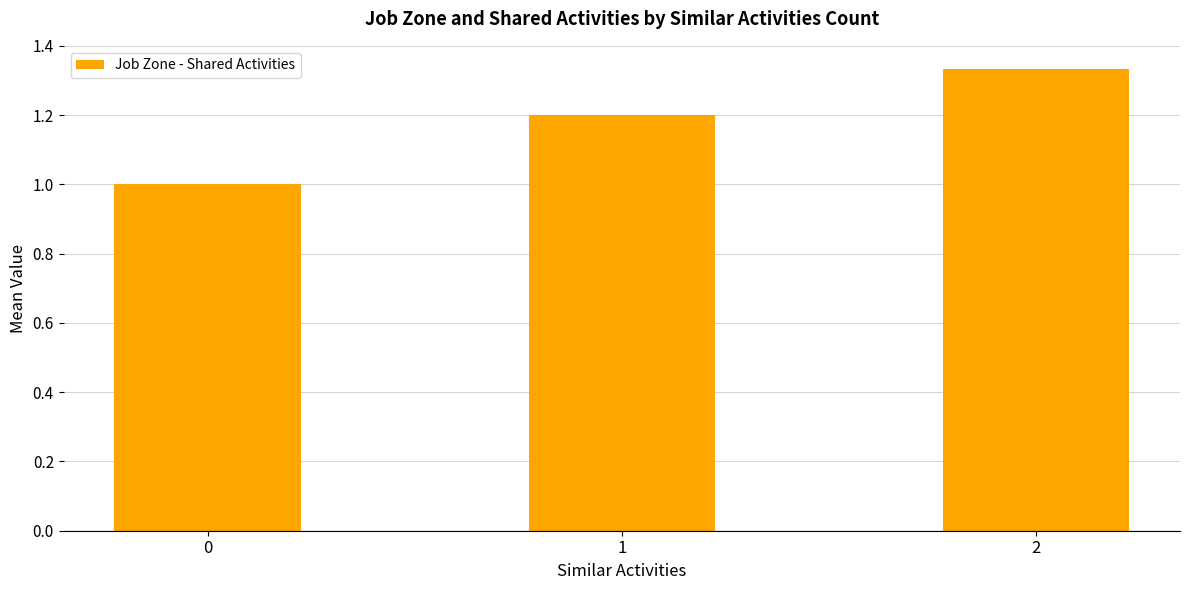

Are the bars horizontal?

No